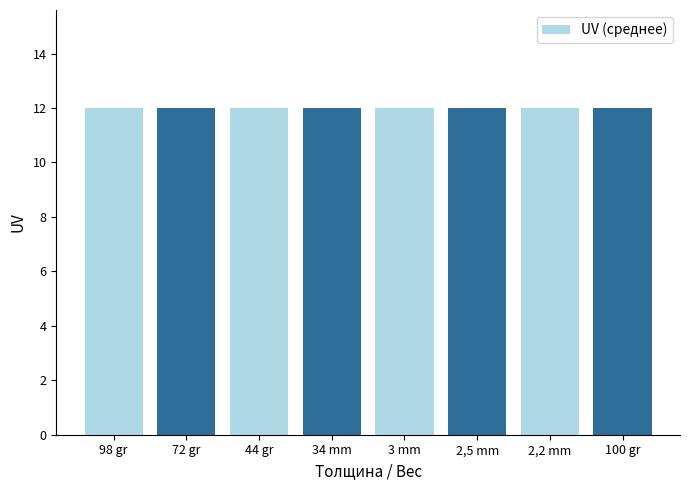

True or false: the data shows 16 at нож для рыбы.

False